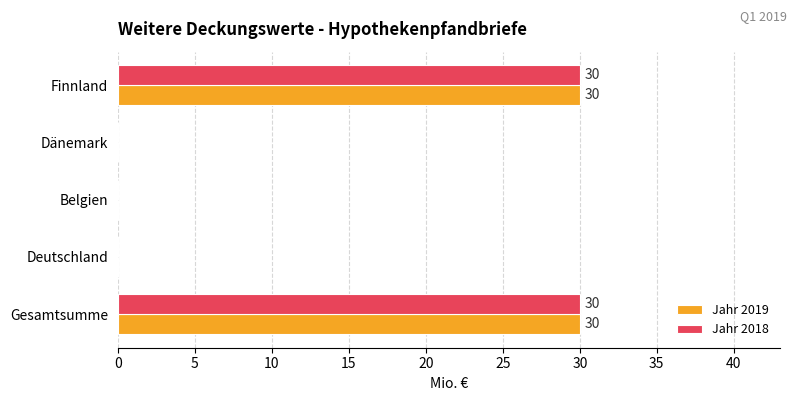

The value of Jahr 2019 at Deutschland is -21. True or false?

False